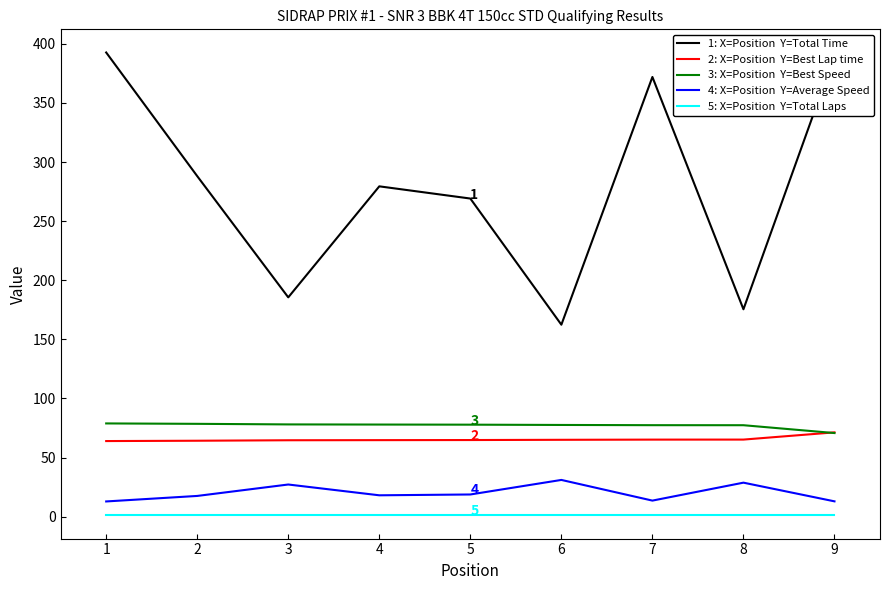

What is the maximum value shown in the chart?

392.7